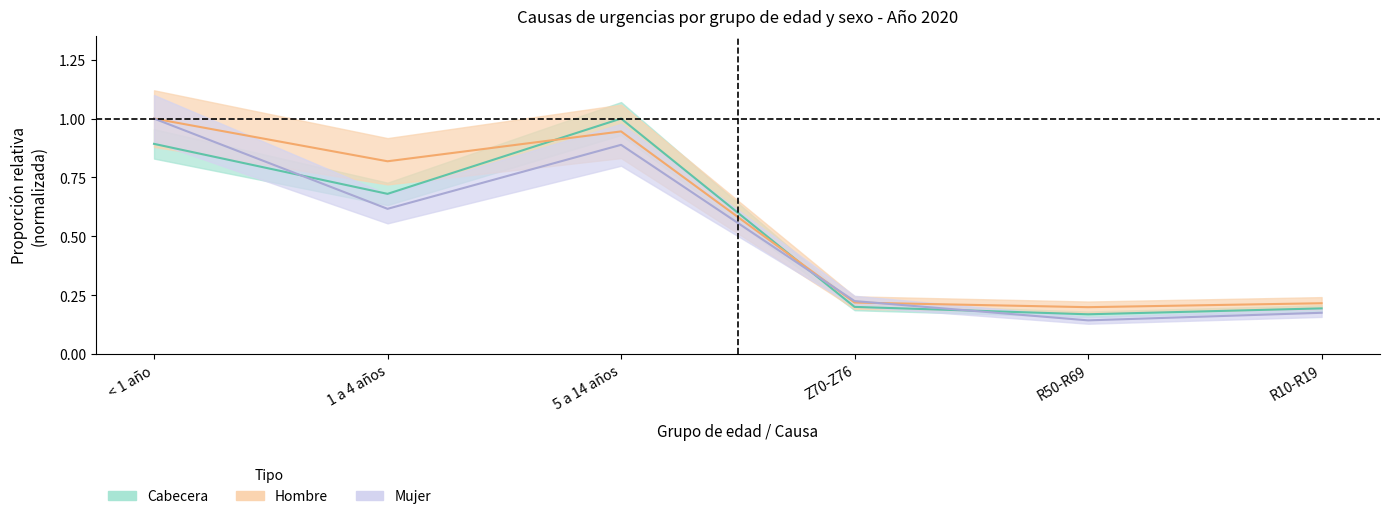

Is this an area chart (filled region under the line)?

No